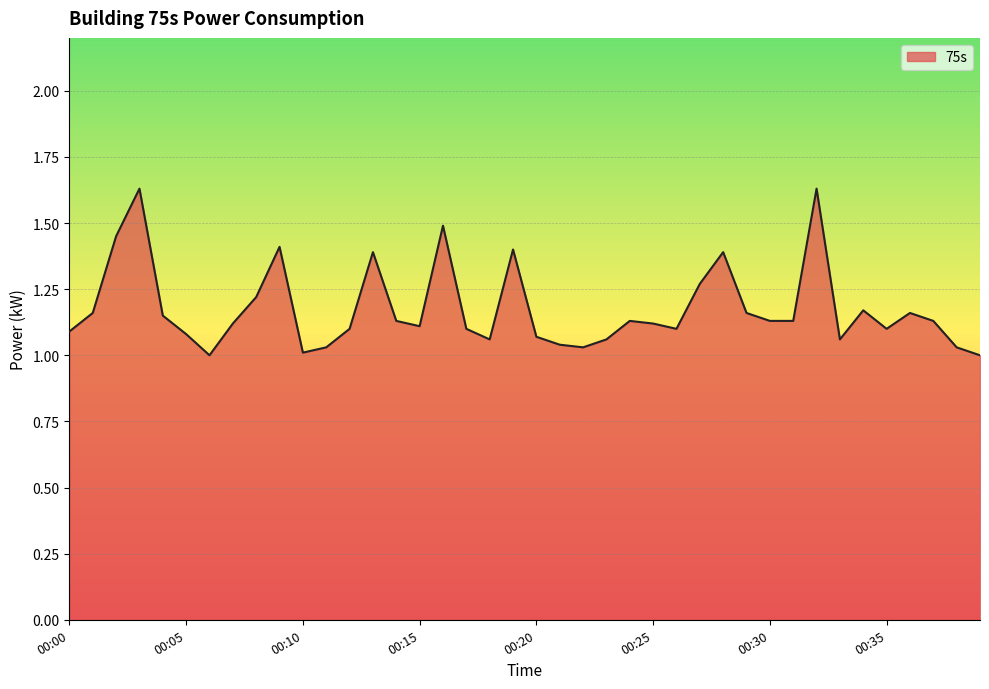

Does the chart display data point markers on the line(s)?

No